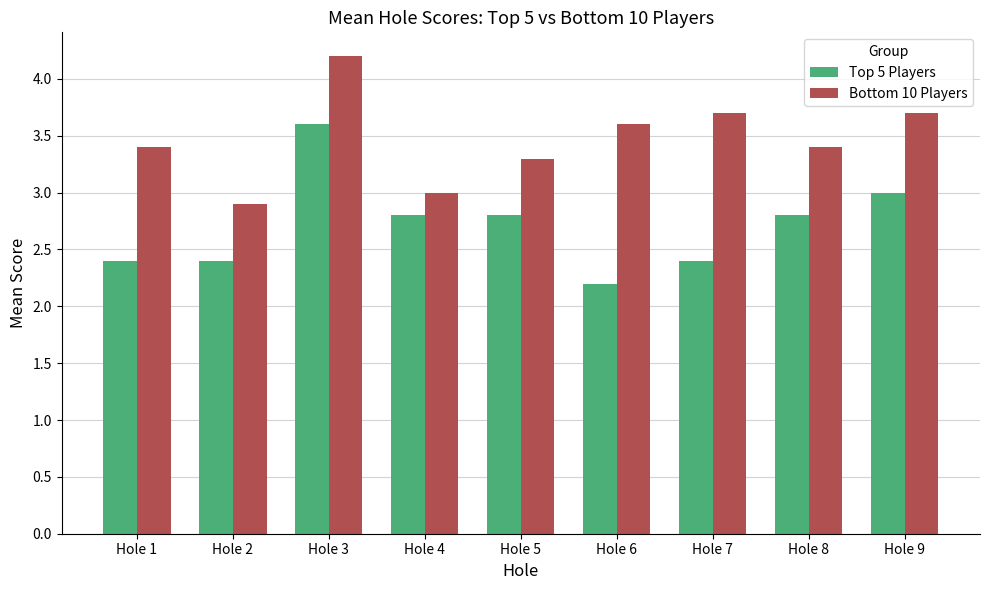

Does the chart contain stacked bars?

No